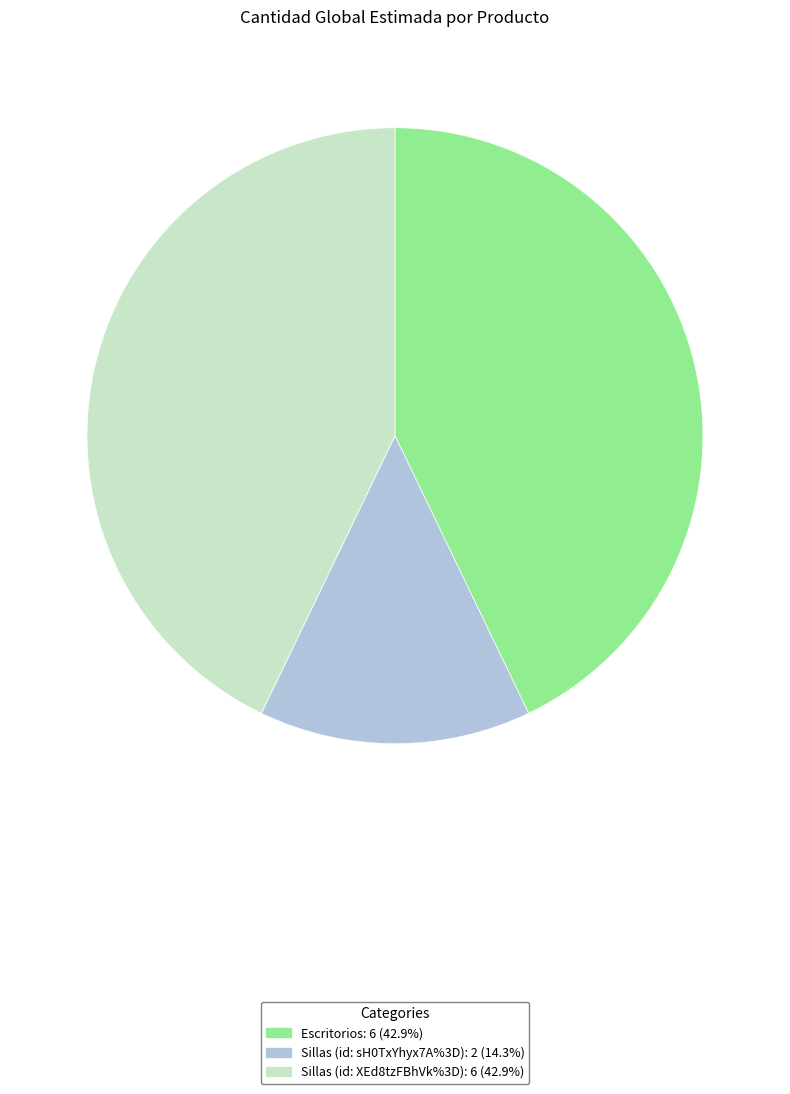

What is the ratio of the value at Sillas (id: XEd8tzFBhVk%3D) to the value at Sillas (id: sH0TxYhyx7A%3D)?

3.0